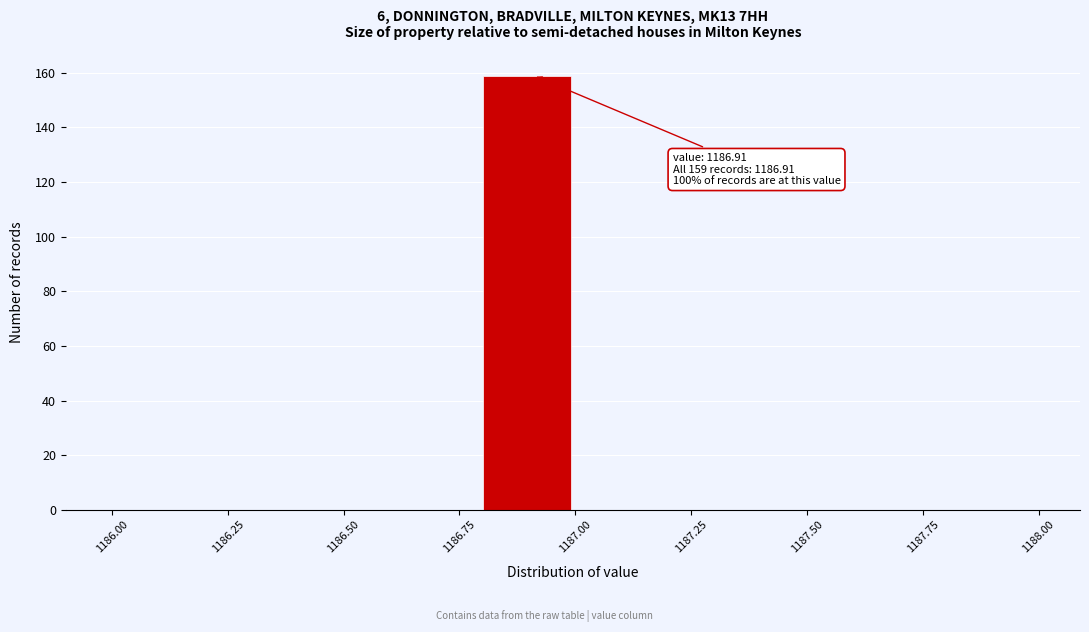

Which range on the x-axis has the tallest bar?

1186.8 to 1187.0